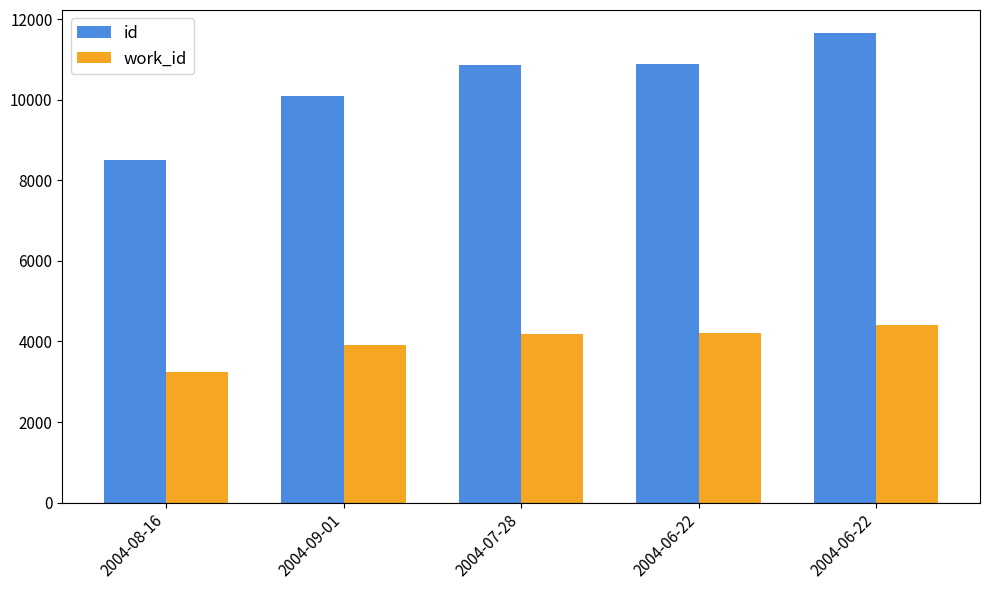

Count the number of categories in the chart.

5